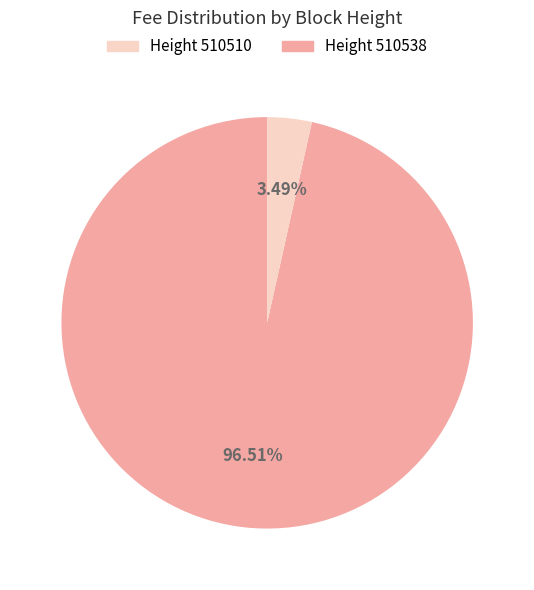

To the nearest percent, what is the difference between the largest and smallest slice percentages?

93%